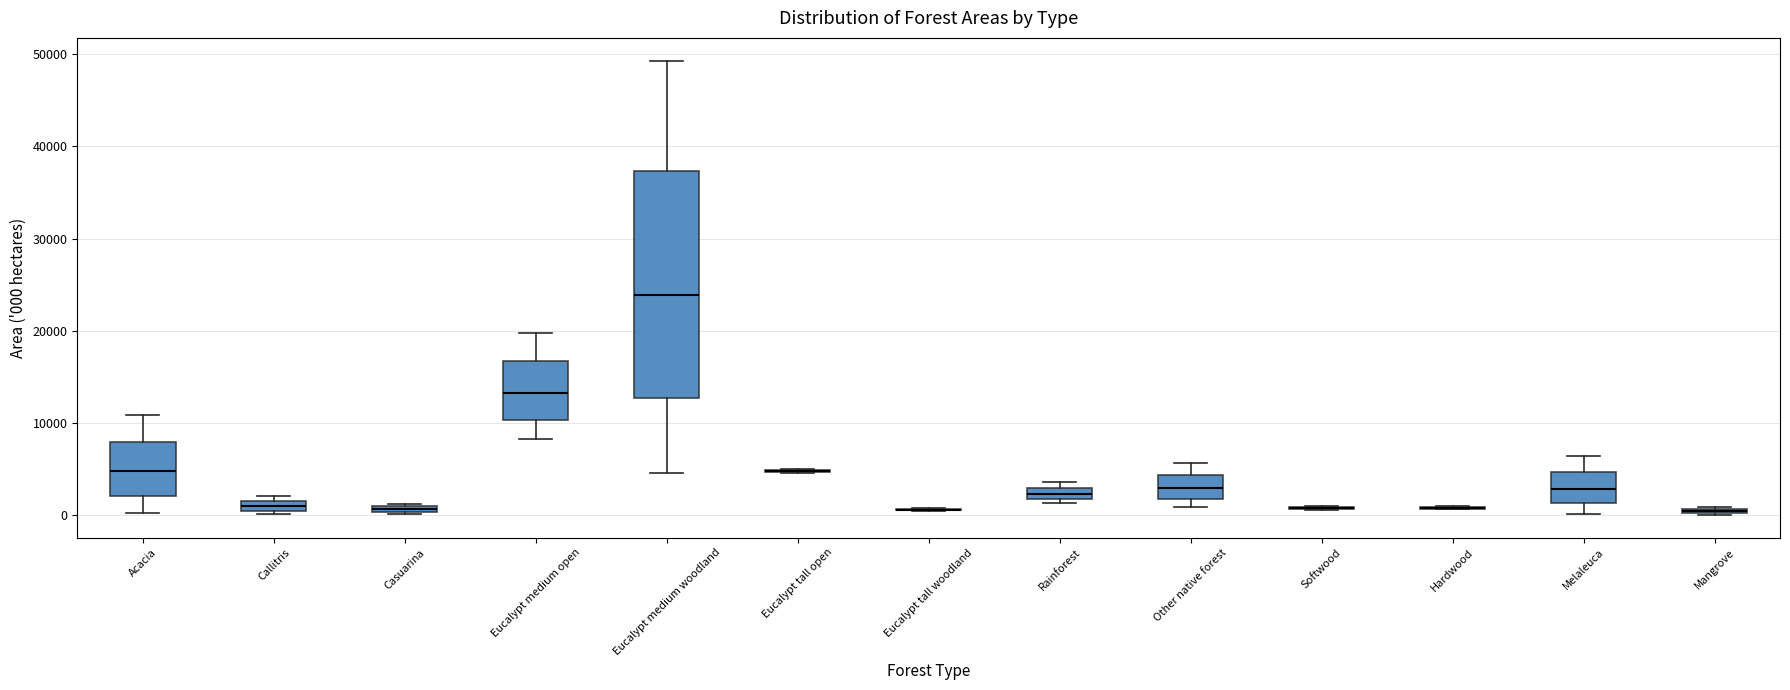

Comparing the boxes themselves (not the whiskers), which one is the tallest?

Eucalypt medium woodland